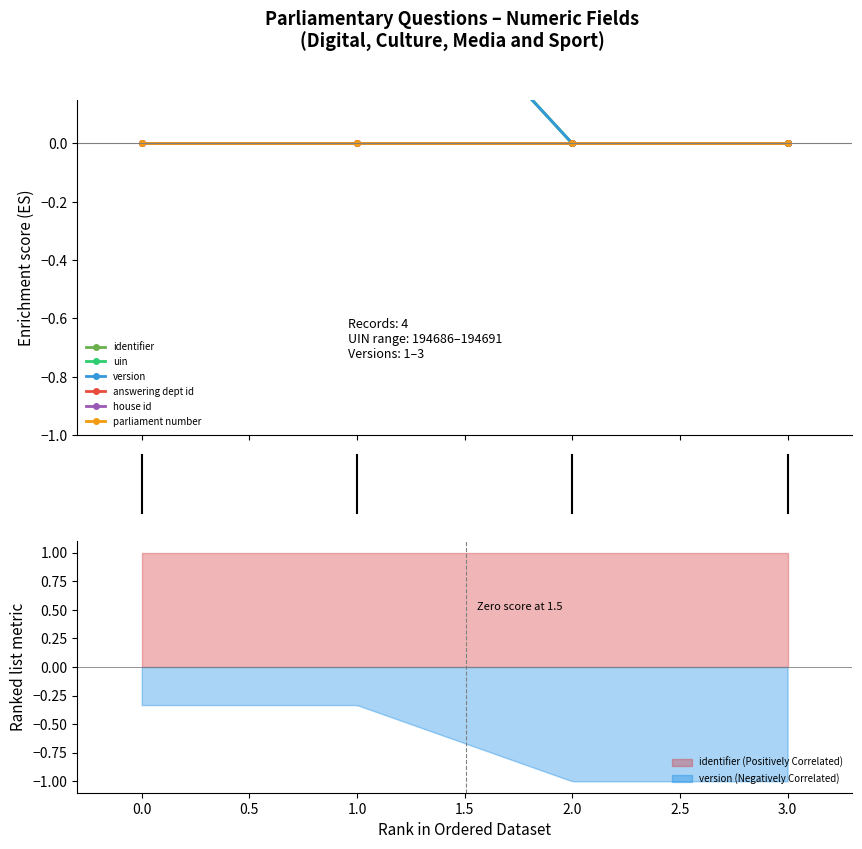

True or false: identifier (Positively Correlated) and version (Negatively Correlated) intersect in this chart.

False